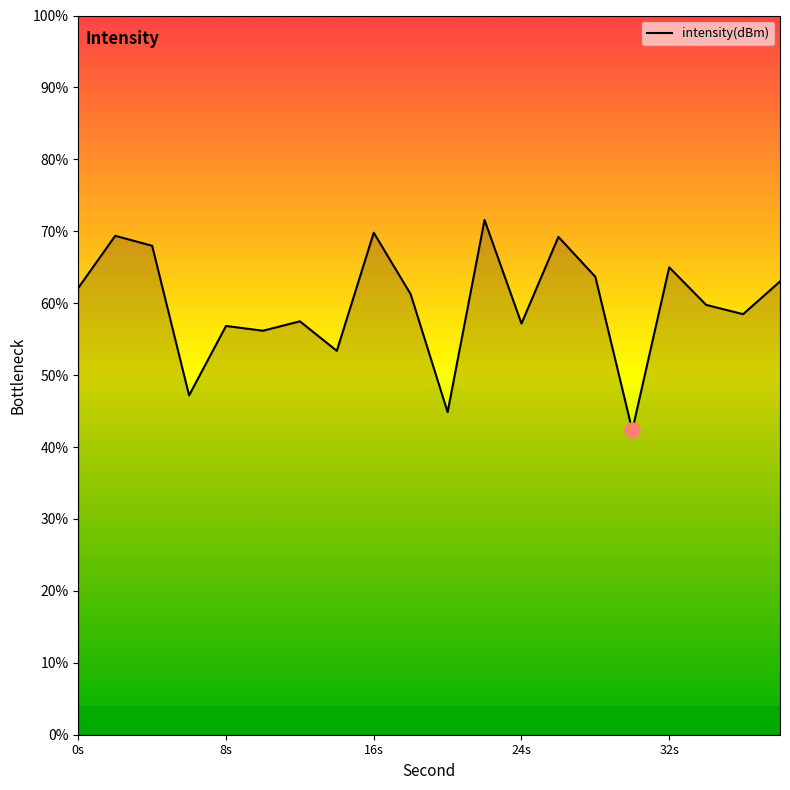

What is the difference between the maximum and minimum values?

29.2